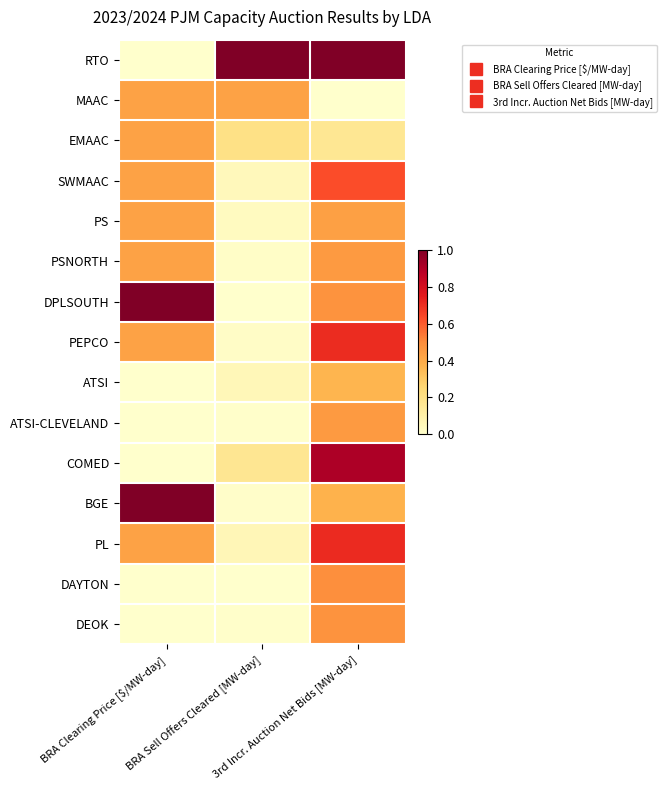

Between BRA Clearing Price [$/MW-day] and 3rd Incr. Auction Net Bids [MW-day], which is larger?

3rd Incr. Auction Net Bids [MW-day]